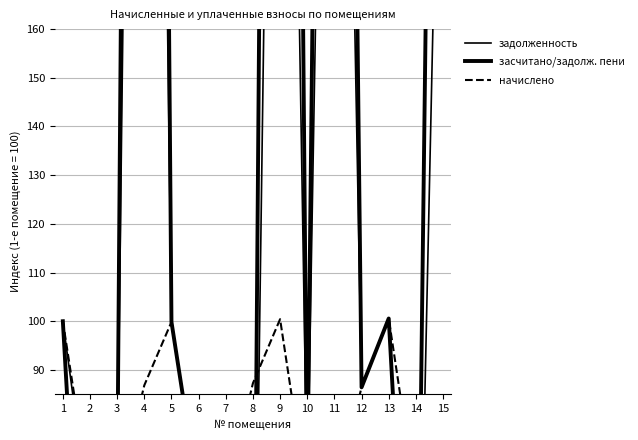

Reading left to right, what are all the values shown in this chart?

задолженность: 1=100.0	2=58.9	3=64.1	4=521.1	5=99.9	6=63.8	7=63.9	8=0.0	9=401.7	10=63.6	11=383.6	12=86.4	13=100.6	14=0.0	15=255.7
засчитано/задолж. пени: 1=100.0	2=2.6	3=64.1	4=781.6	5=99.9	6=63.8	7=63.9	8=0.2	9=703.0	10=63.6	11=575.4	12=86.4	13=100.6	14=0.0	15=447.5
начислено: 1=100.0	2=63.9	3=64.1	4=86.8	5=99.9	6=63.8	7=63.9	8=87.3	9=100.4	10=63.6	11=63.9	12=86.4	13=100.6	14=63.6	15=63.9